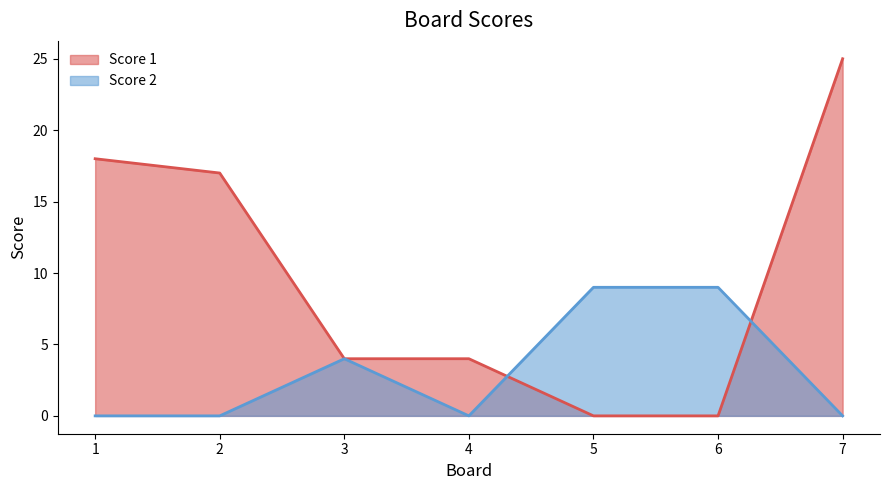

Does the chart display data point markers on the line(s)?

No